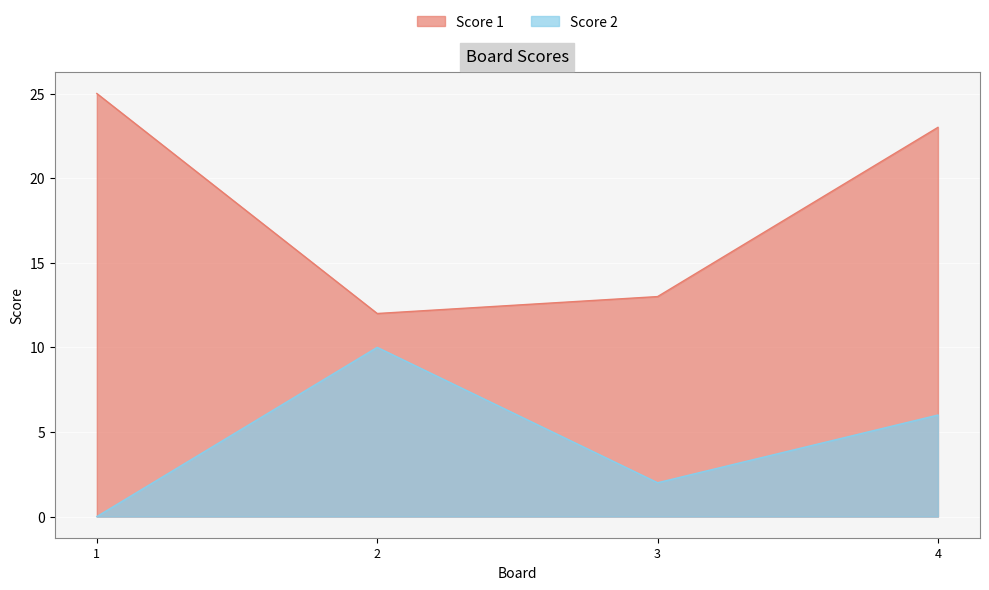

Reading left to right, transcribe all the data shown in this chart.

Score 1: 1=25	2=12	3=13	4=23
Score 2: 1=0	2=10	3=2	4=6